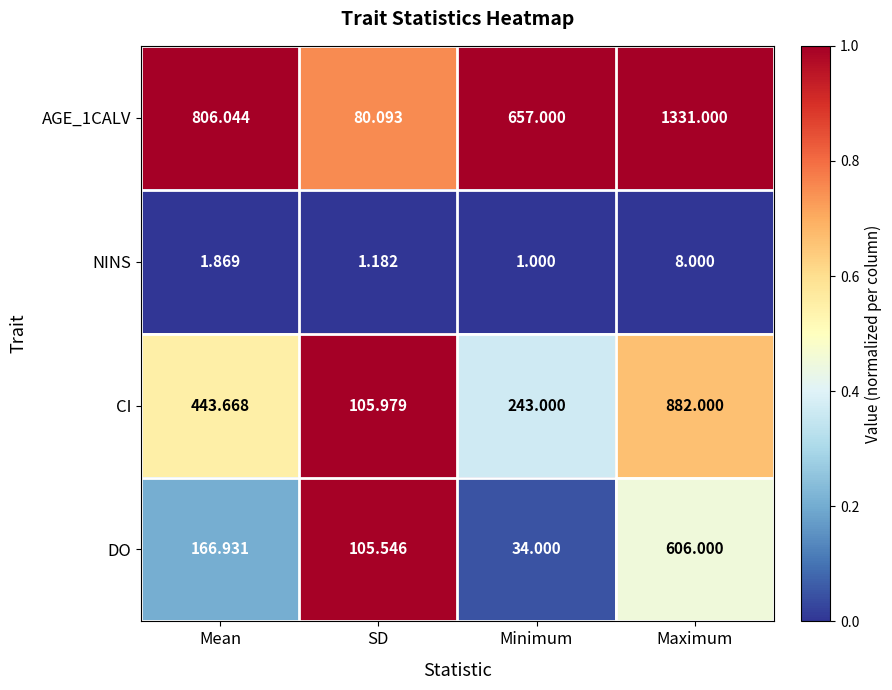

What is the total value across all series at Mean?

1418.5